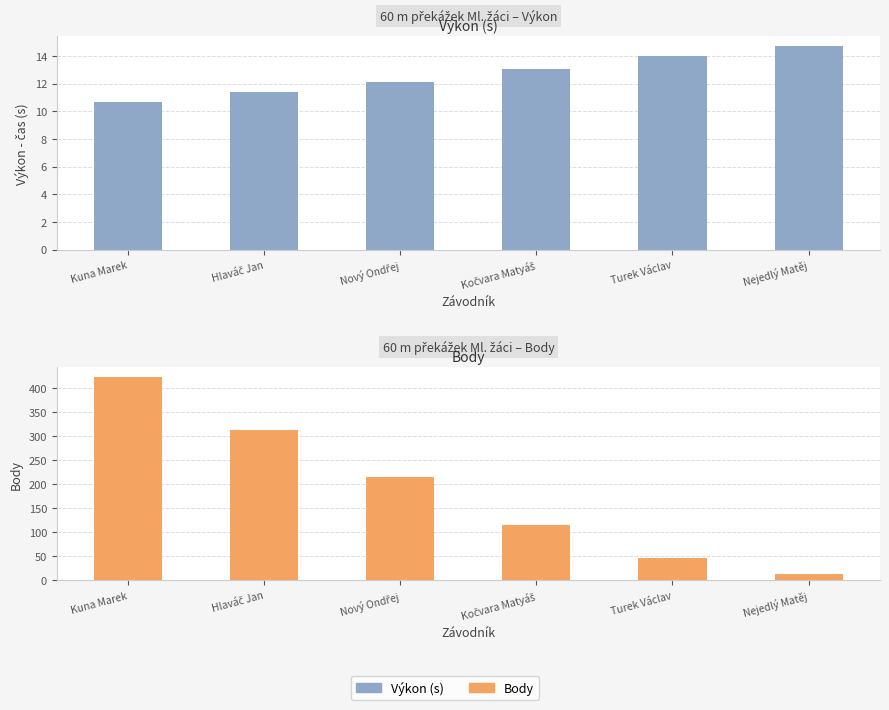

What is the greatest value displayed?

423.0